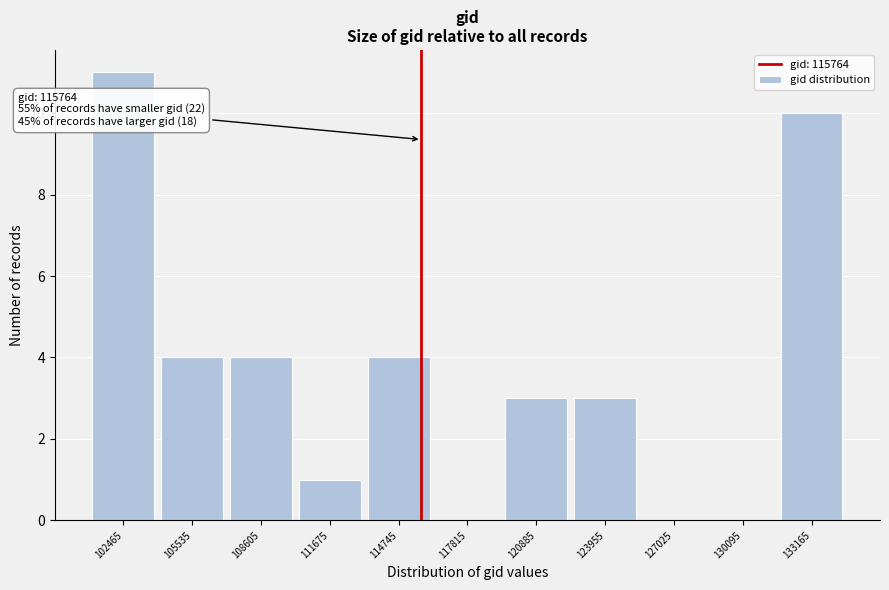

Which range on the x-axis has the tallest bar?

101000 to 104000